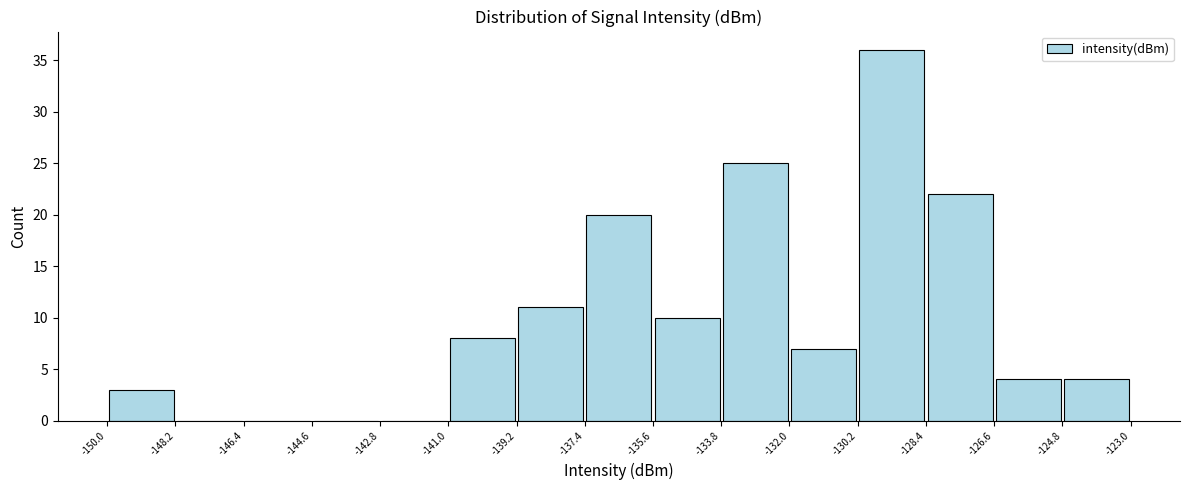

How tall is the bar that spans -128.4 to -126.6 on the x-axis? The values are not printed on the chart, so give them approximately, as read against the axis.

22